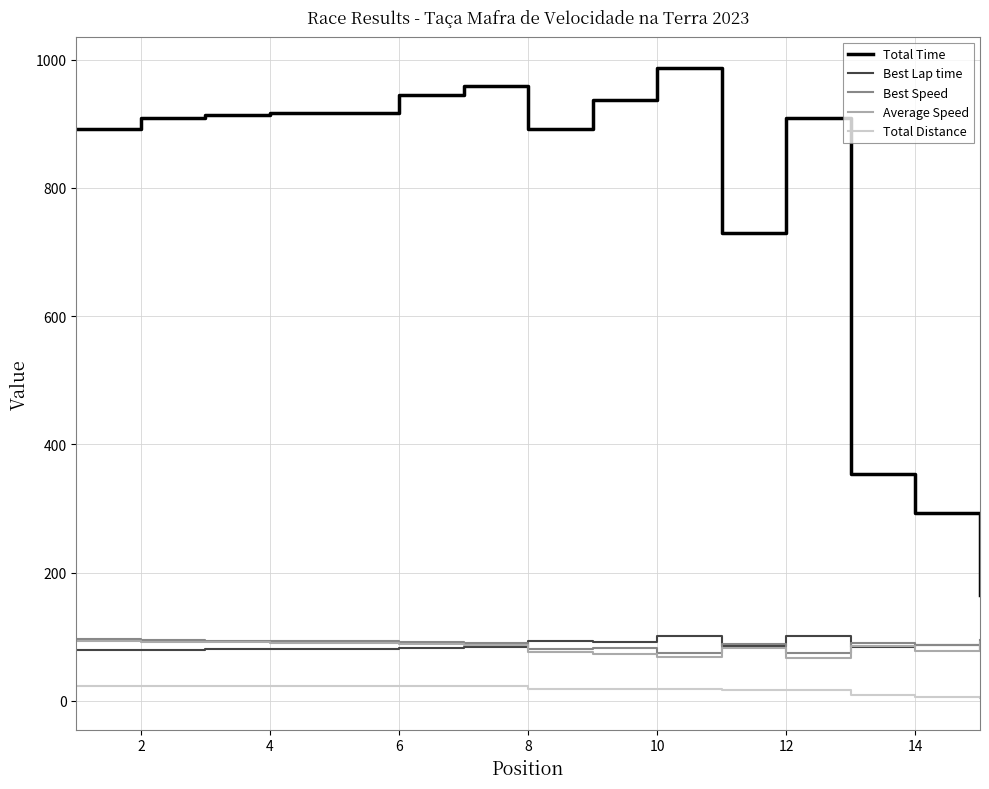

Which series has the largest total across all categories?

Total Time